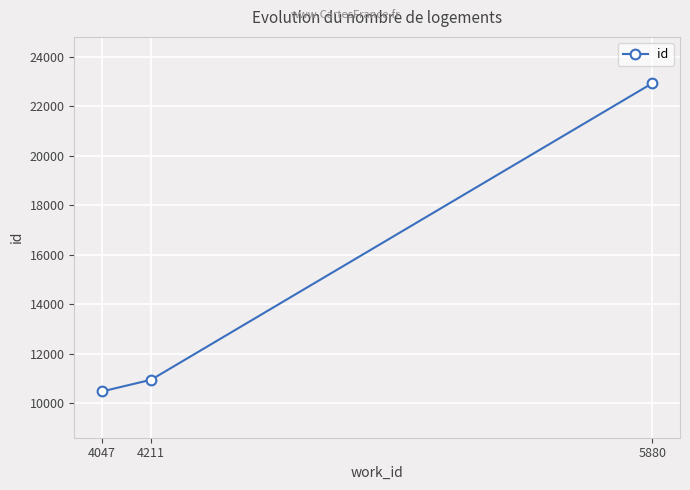

What is the ratio of the value at 4211 to the value at 4047?

1.0